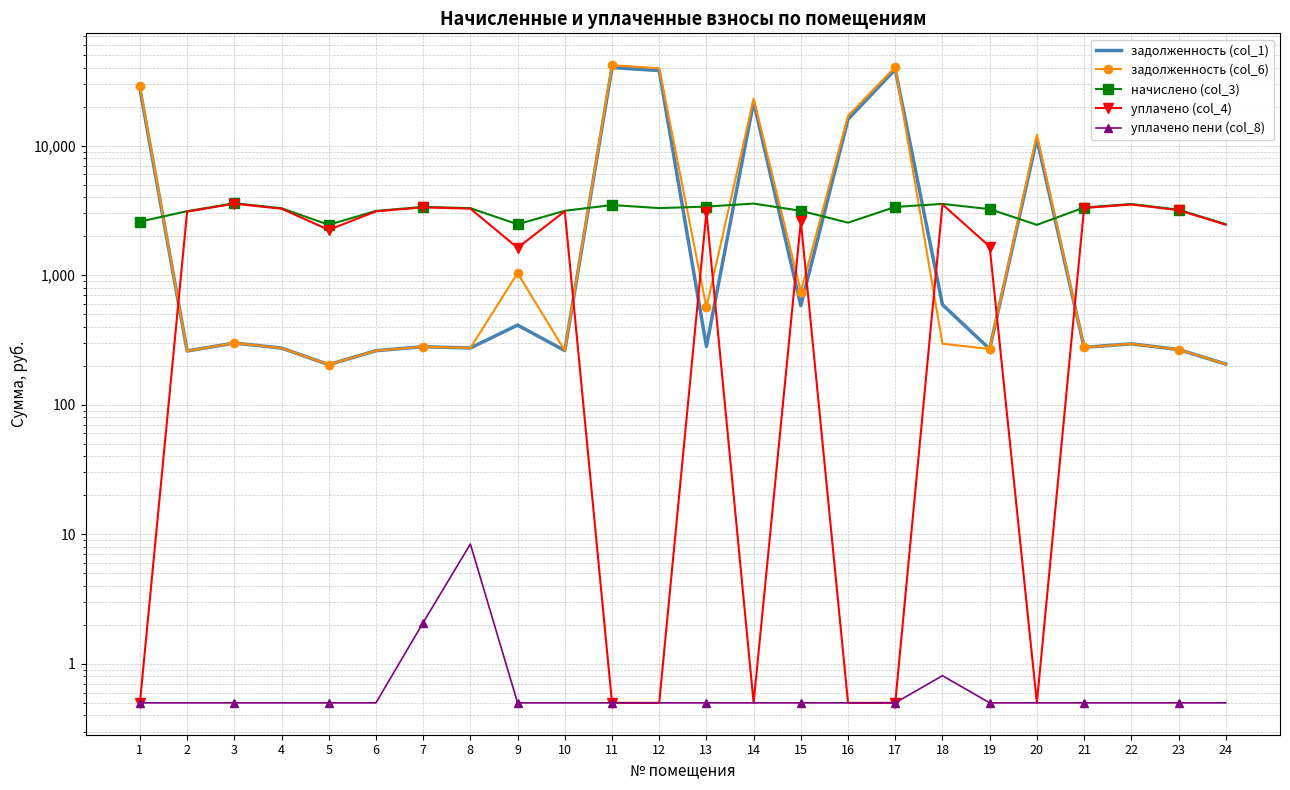

Rank the series by their maximum value, from highest to lowest.

задолженность (col_6), задолженность (col_1), начислено (col_3), уплачено (col_4), уплачено пени (col_8)